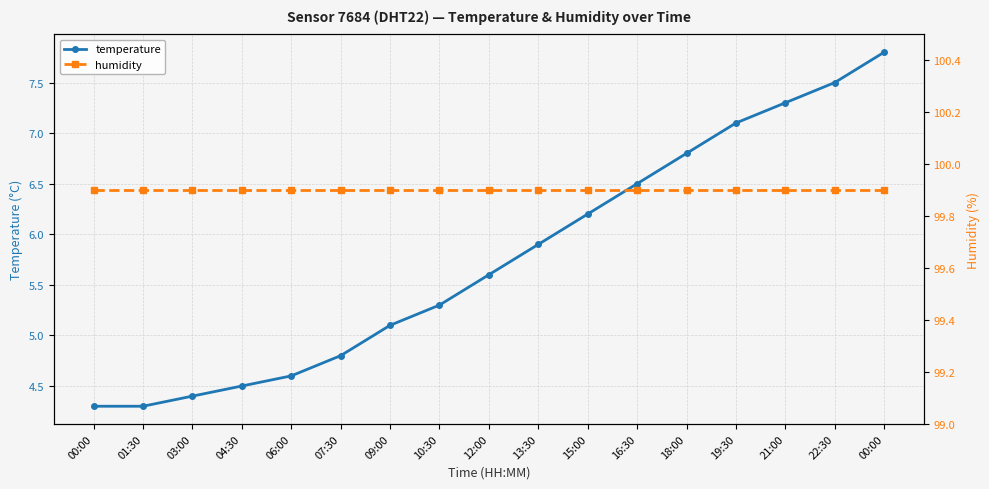

Which series has the largest total across all categories?

humidity